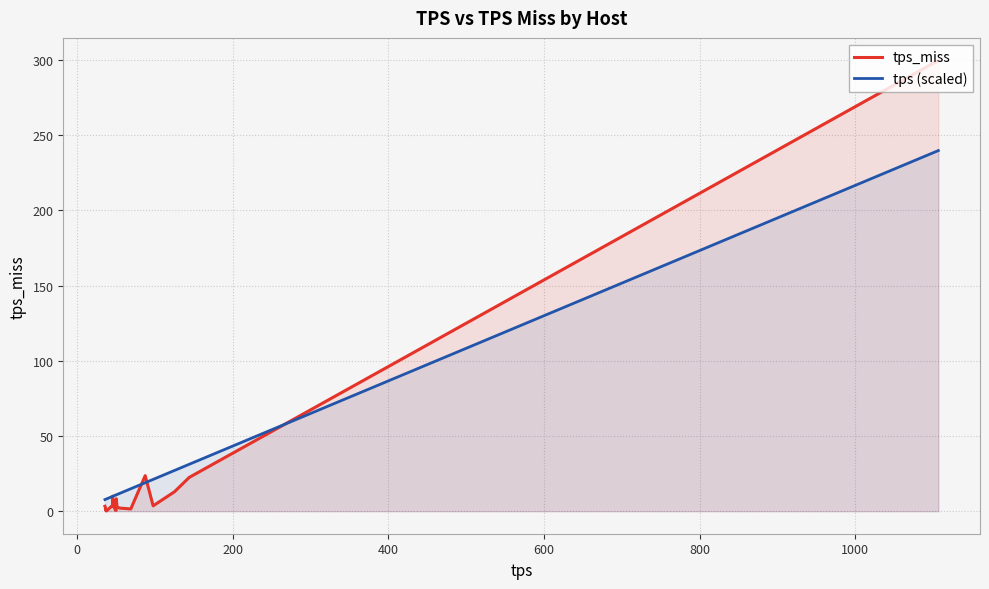

List the series in order of their peak value, highest first.

tps_miss, tps (scaled)